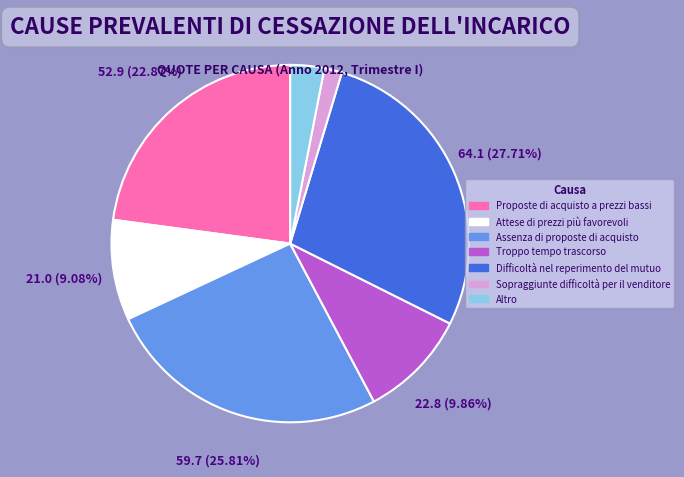

Count the number of slices in the pie.

7